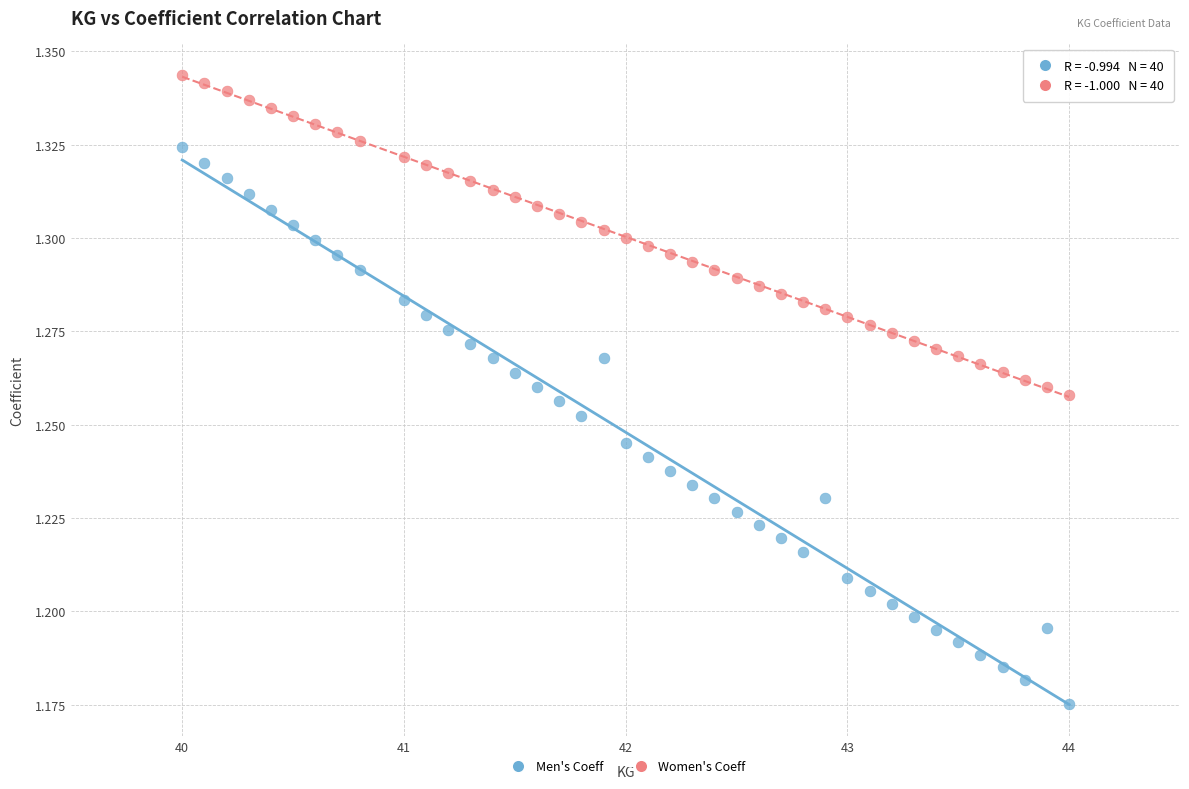

What are all the series names shown in the legend?

Men's Coeff, Women's Coeff